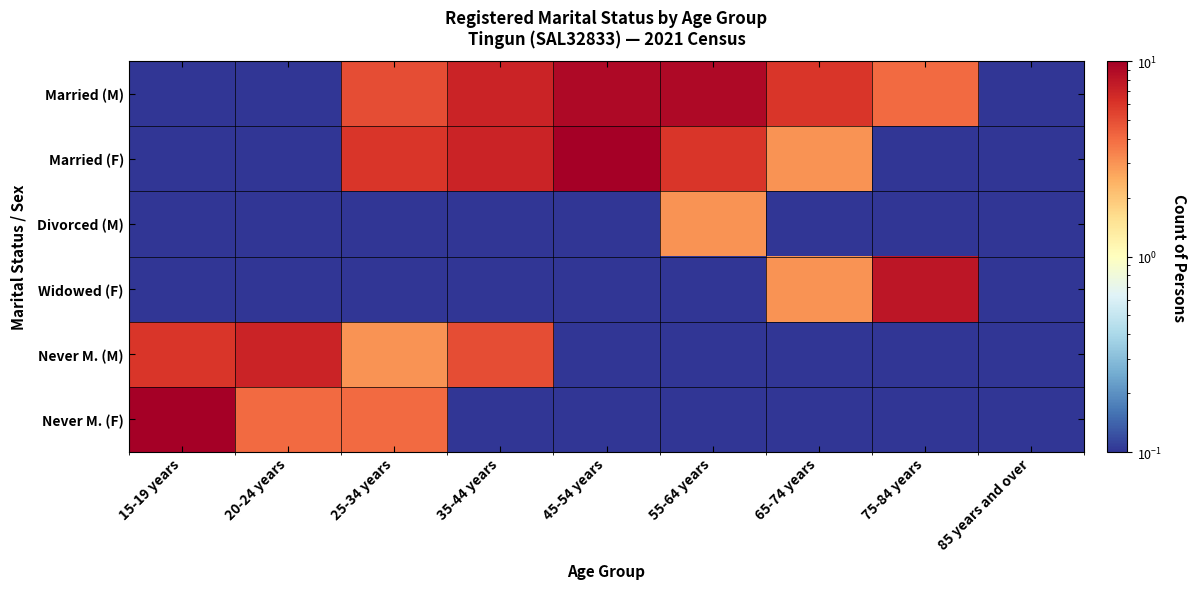

List the series in order of their peak value, lowest first.

Divorced (M), Never M. (M), Widowed (F), Married (M), Married (F), Never M. (F)